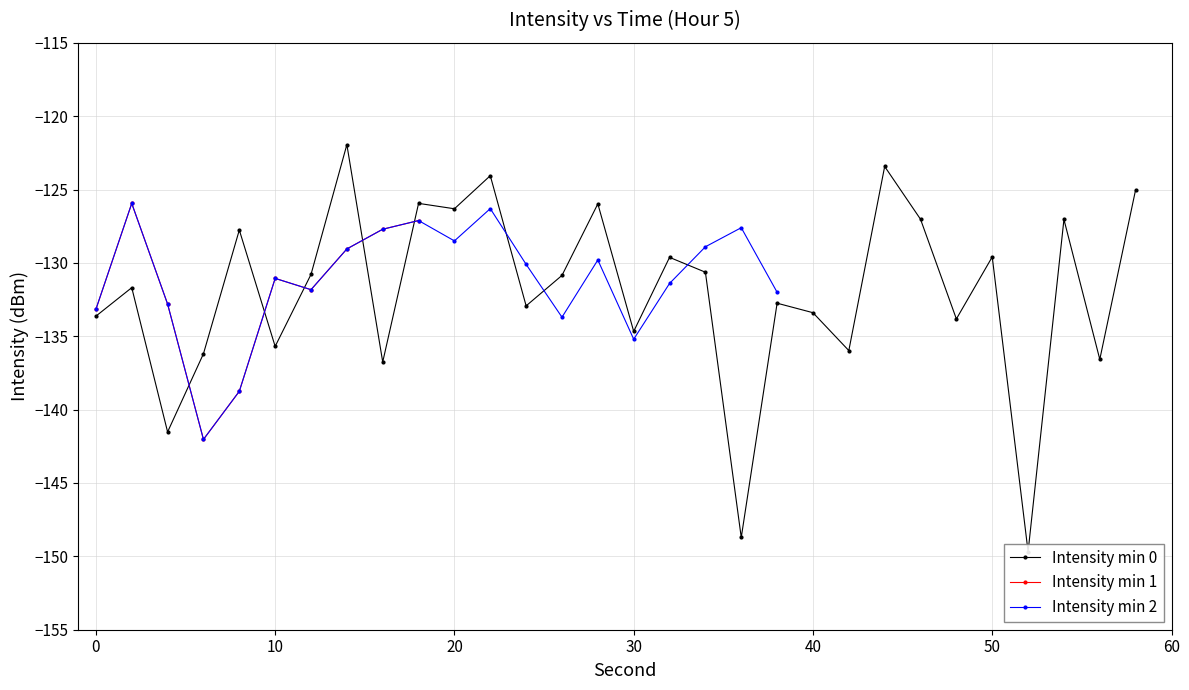

What is the maximum value for Intensity min 1?

-125.9